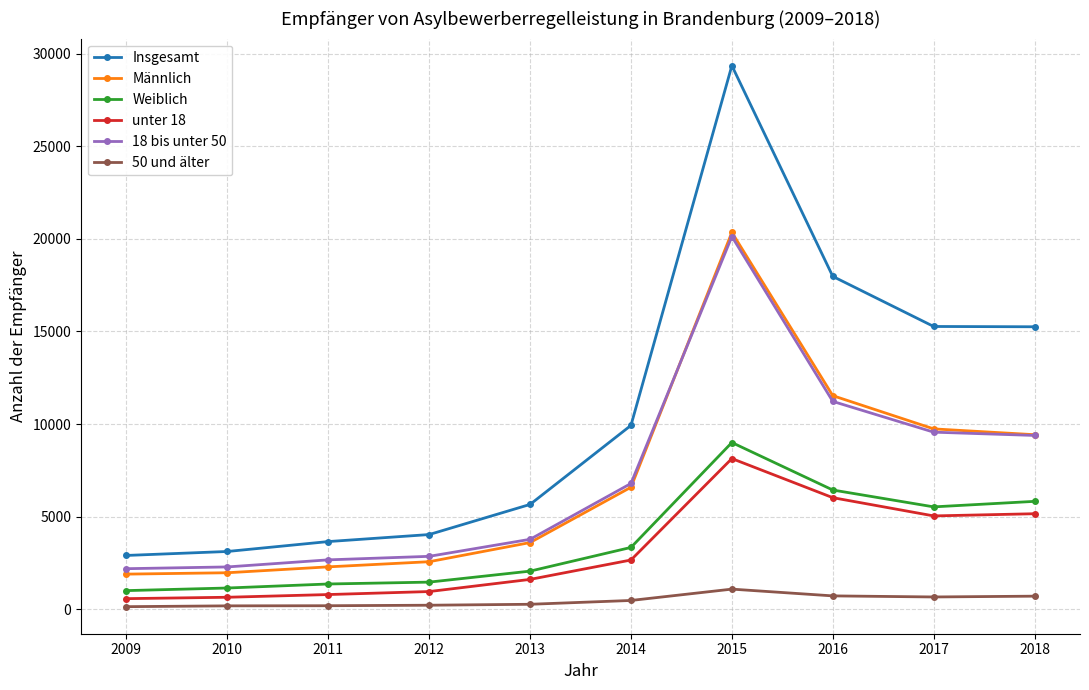

Which label corresponds to the largest value in the chart?

2015